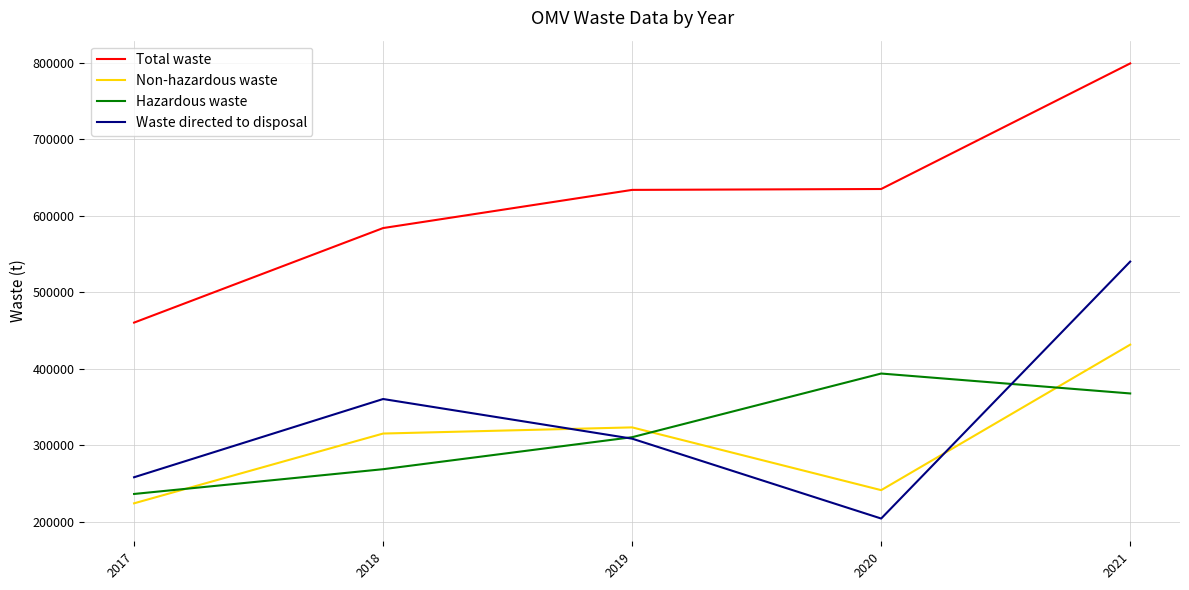

List the series in order of their peak value, highest first.

Total waste, Waste directed to disposal, Non-hazardous waste, Hazardous waste